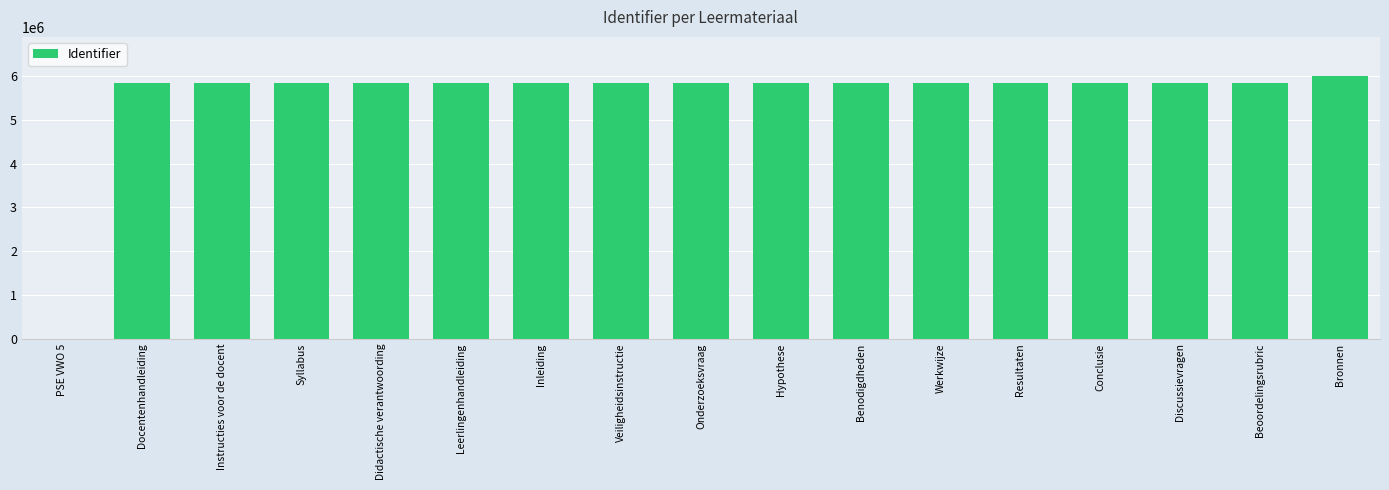

The value at Syllabus is 5851489. True or false?

True